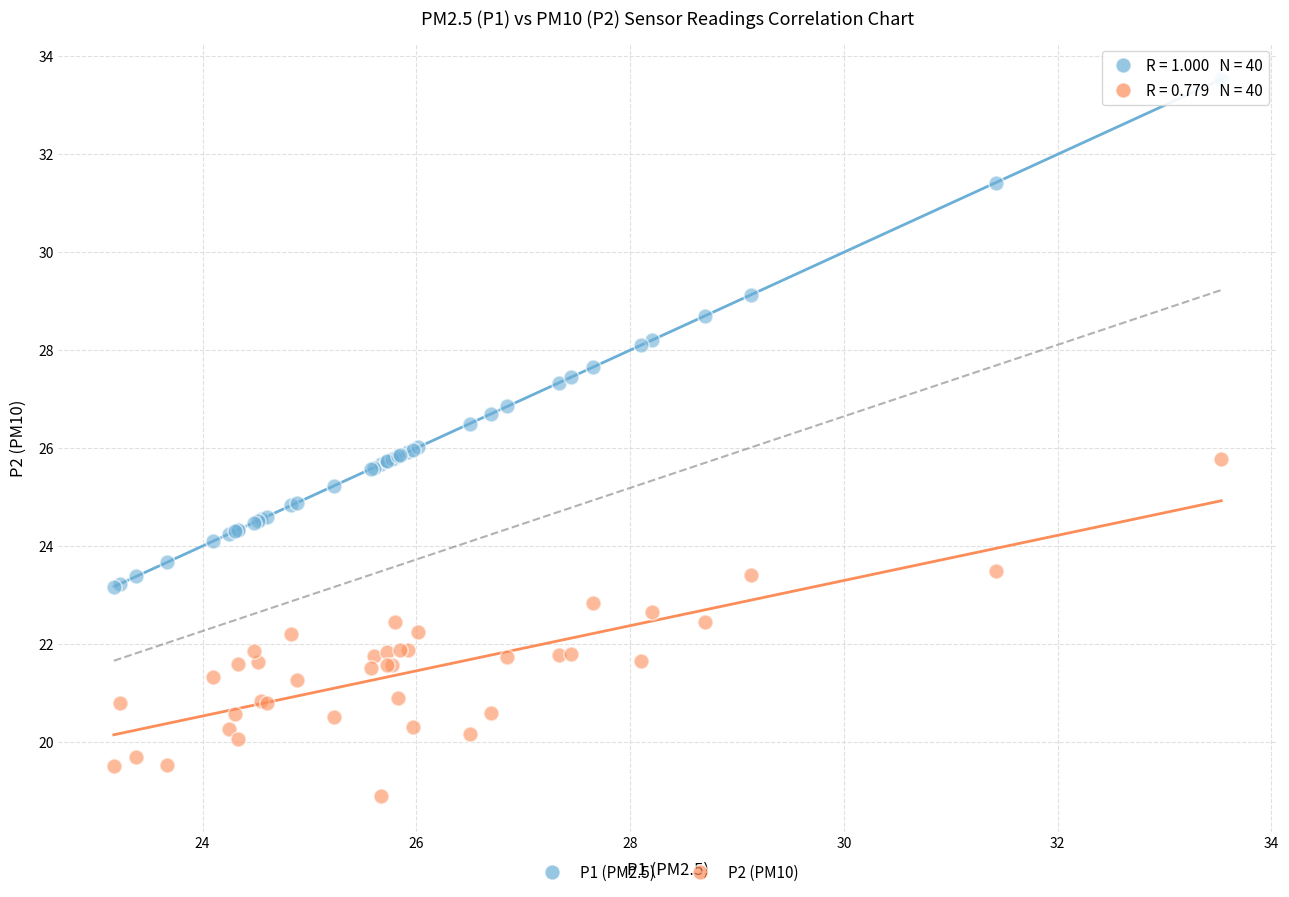

What is the X range (max minus min) for the scatter plot?

10.4